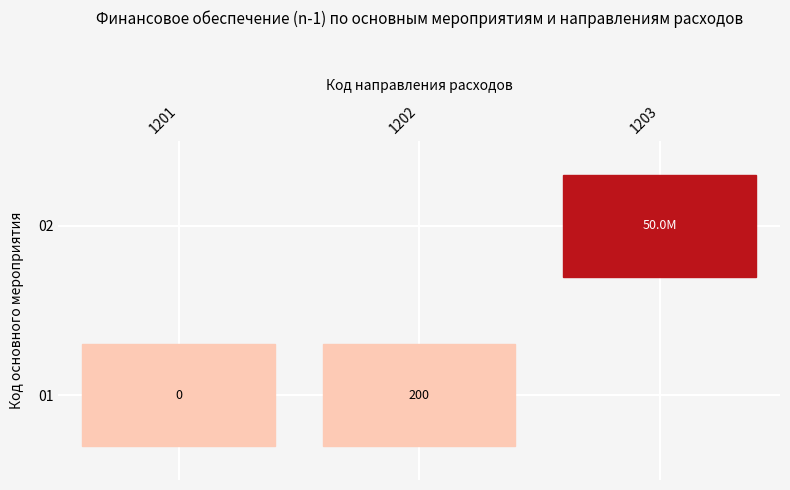

What is the sum of the 01 values at 1201 and 1202?

200